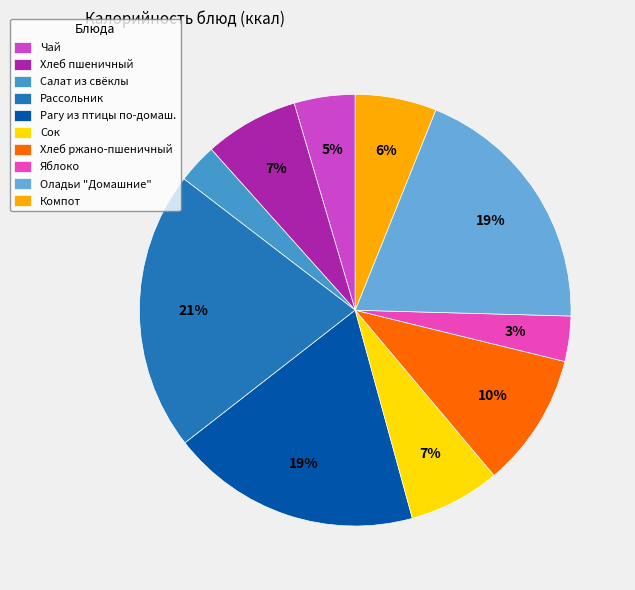

Rank the categories by value from lowest to highest.

Салат из свёклы, Яблоко, Чай, Компот, Сок, Хлеб пшеничный, Хлеб ржано-пшеничный, Рагу из птицы по-домаш., Оладьи "Домашние", Рассольник